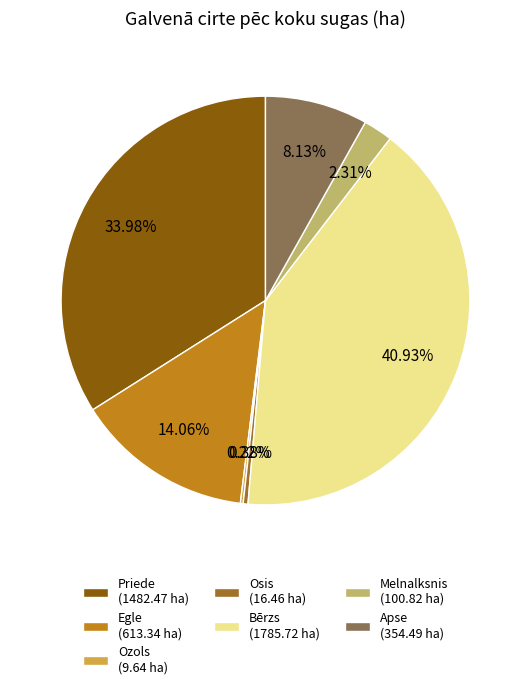

Between Apse (354.49 ha) and Melnalksnis (100.82 ha), which is larger?

Apse (354.49 ha)